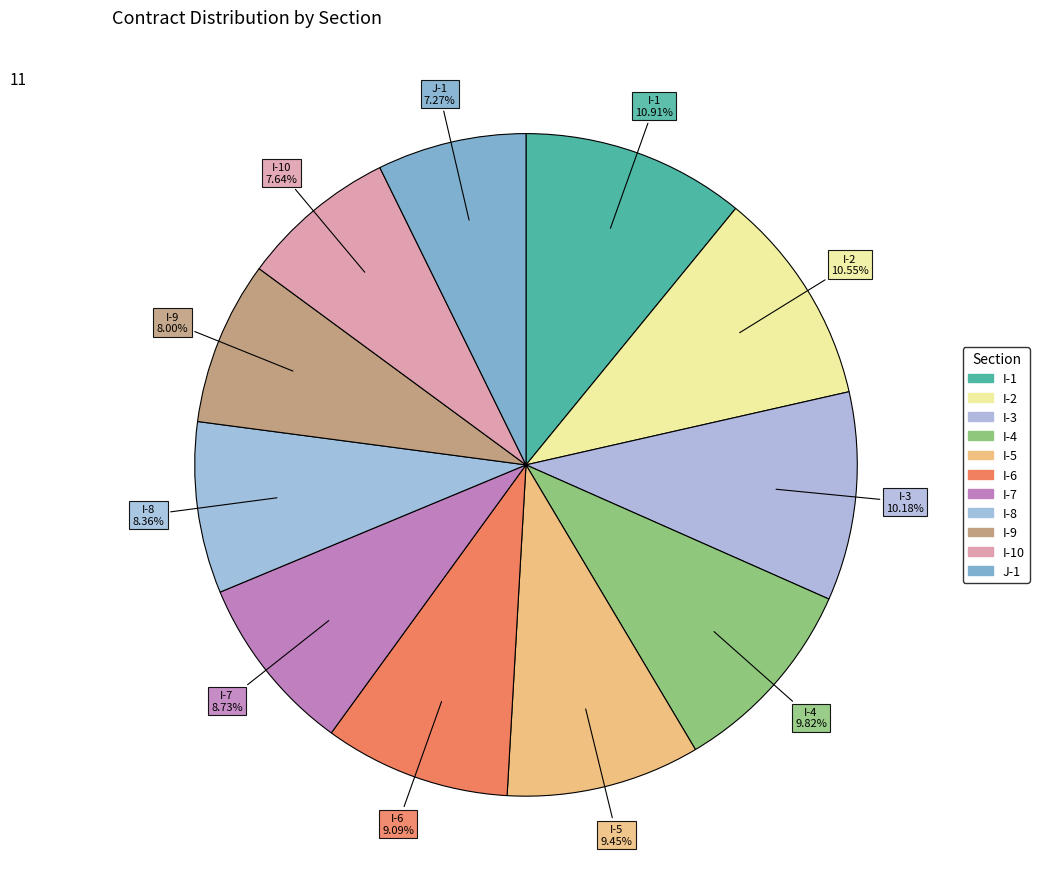

Count the number of slices in the pie.

11